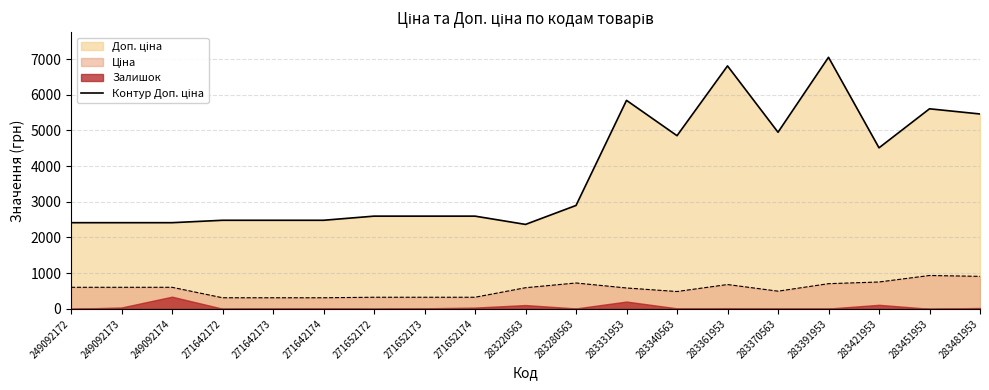

Rank the categories by value from lowest to highest.

283220563, 249092172, 249092173, 249092174, 271642172, 271642173, 271642174, 271652172, 271652173, 271652174, 283280563, 283421953, 283340563, 283370563, 283481953, 283451953, 283331953, 283361953, 283391953